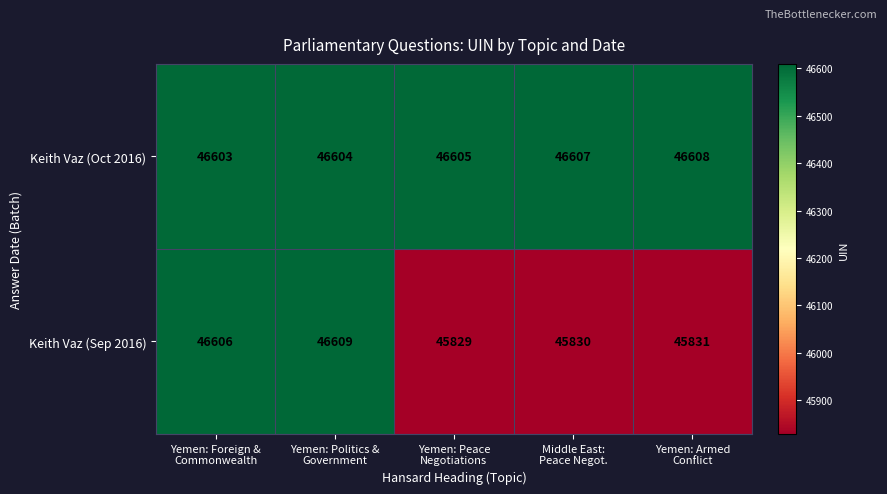

What is the total value across all series at Yemen: Foreign &
Commonwealth?

93209